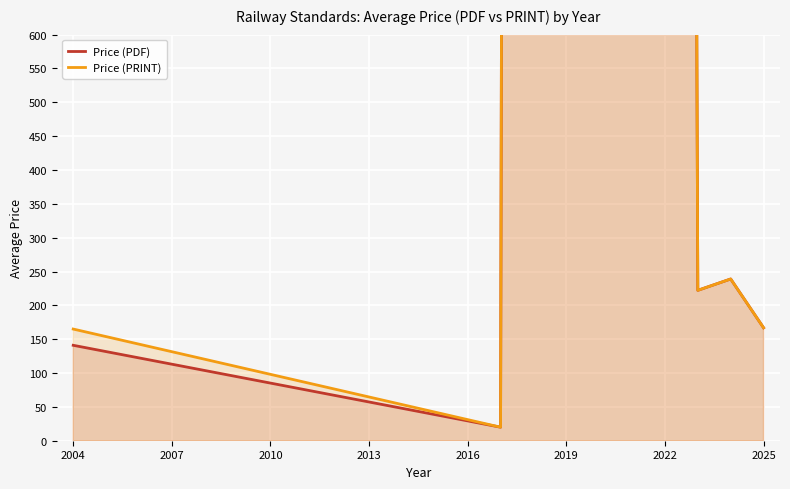

What is the difference between the maximum and minimum values in the Price (PDF) series?

21880.0